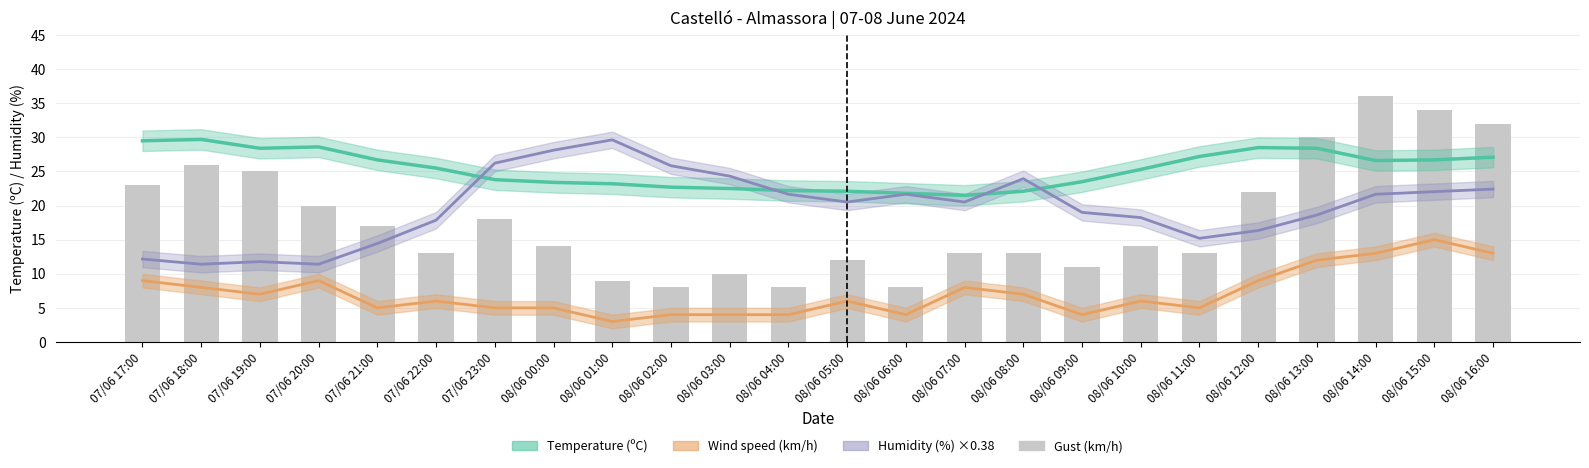

Is it true that the value at 08/06 06:00 is 8?

True